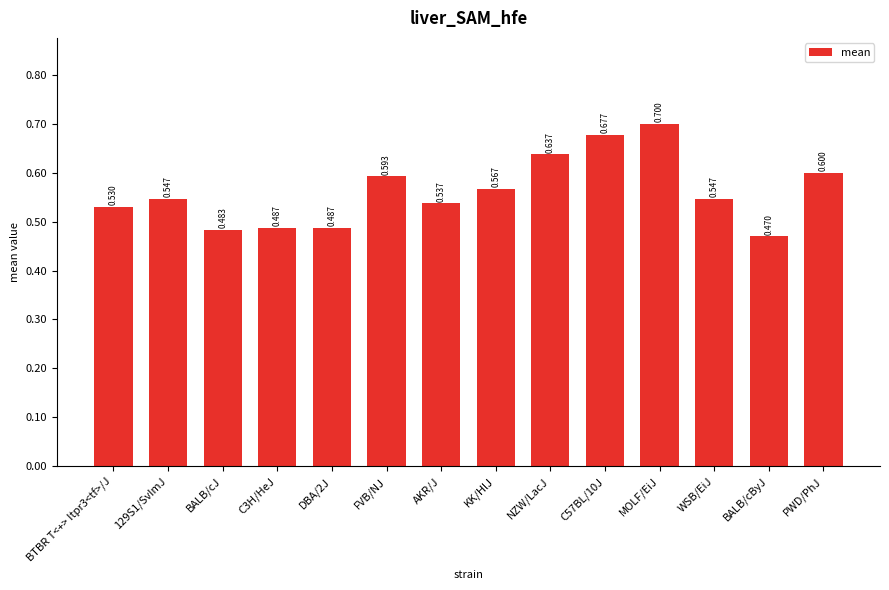

At which category does the chart reach its peak across all series?

MOLF/EiJ